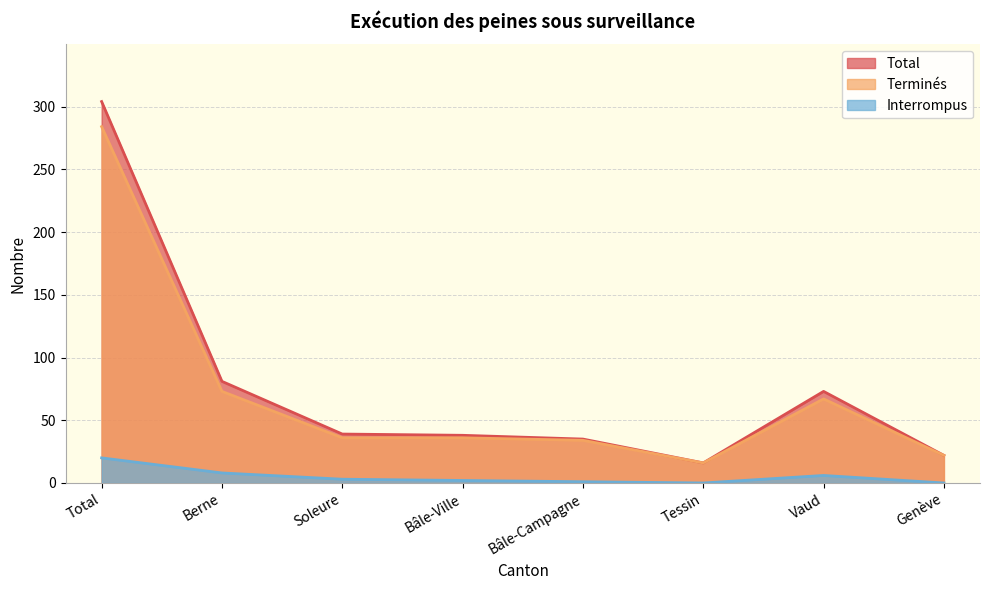

At which label is Terminés closest to 150?

Berne